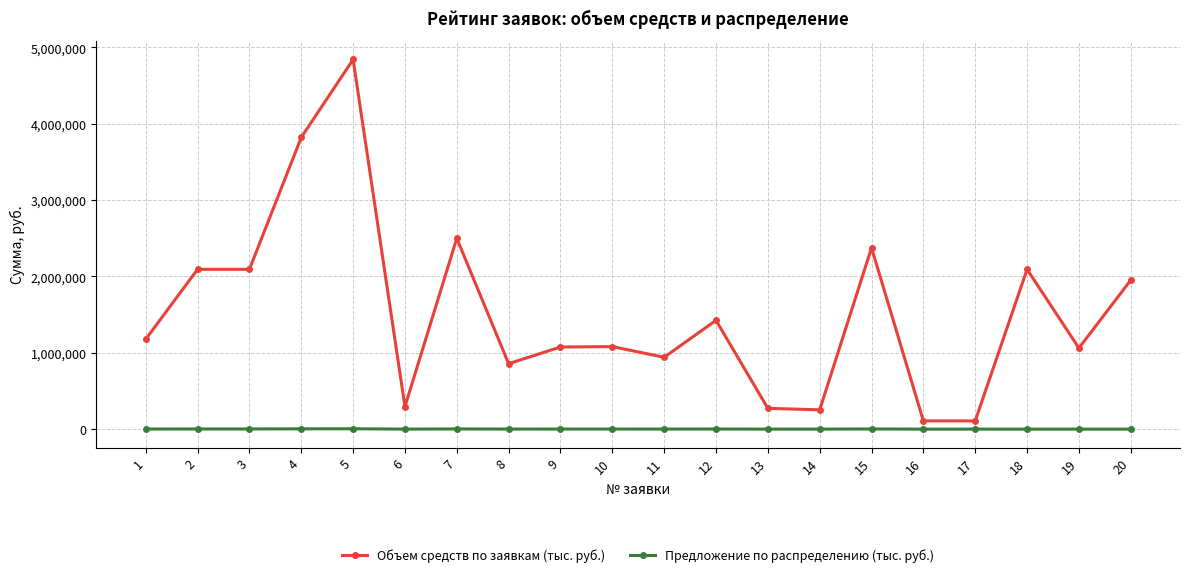

Rank the series at 6 from highest to lowest value.

Объем средств по заявкам (тыс. руб.), Предложение по распределению (тыс. руб.)